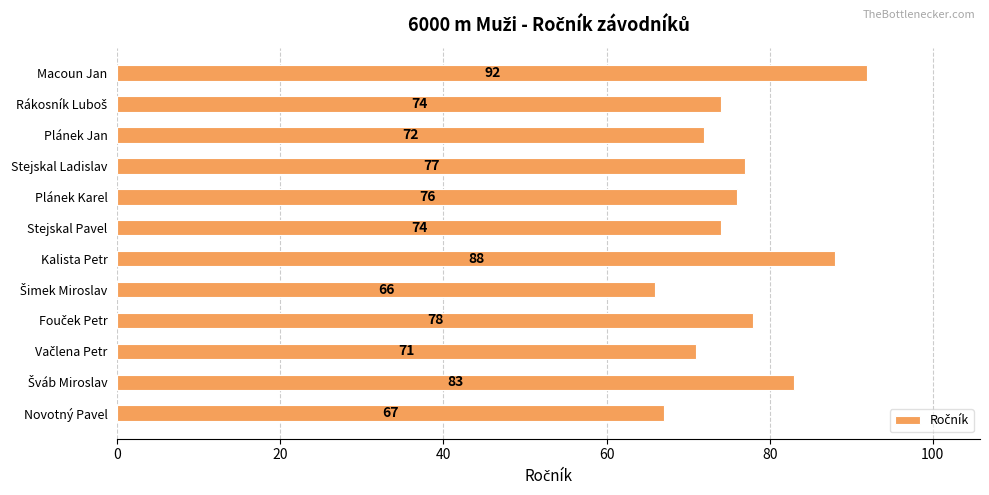

Is it true that the value at Novotný Pavel is 67?

True